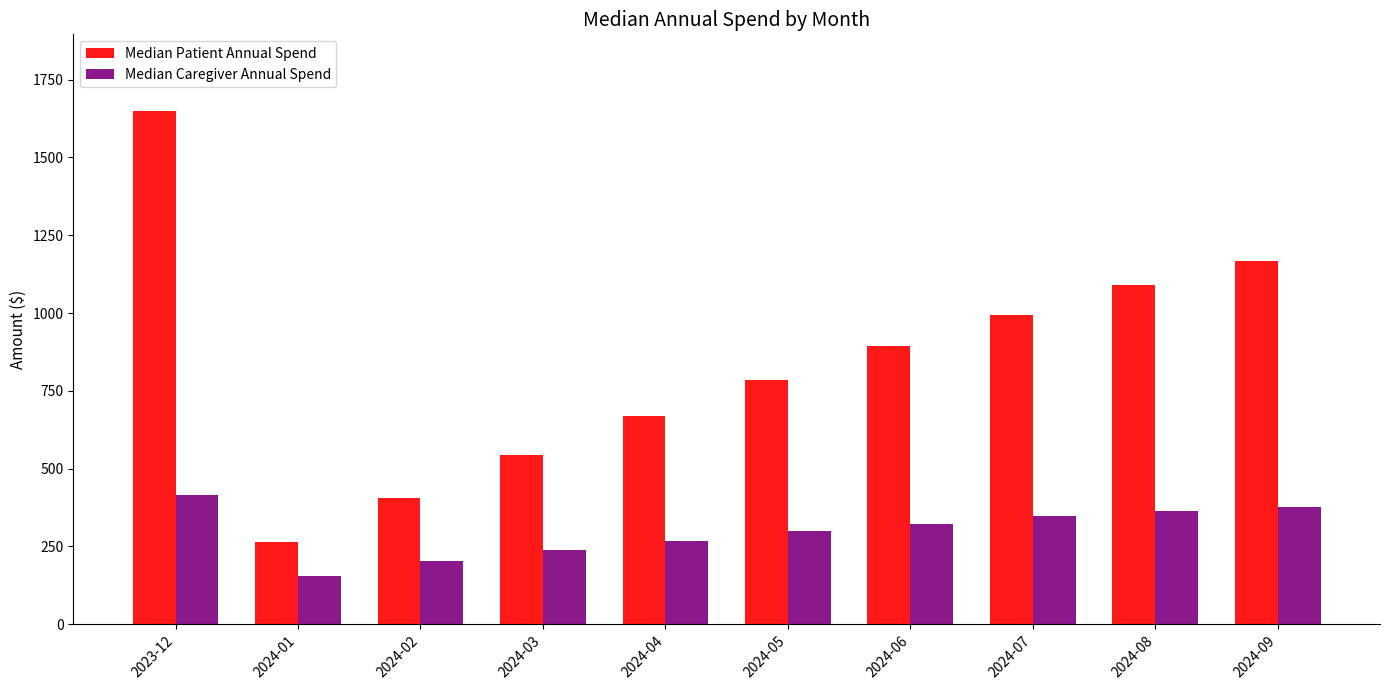

The Median Patient Annual Spend series shows 400.0 at 2024-01. True or false?

False